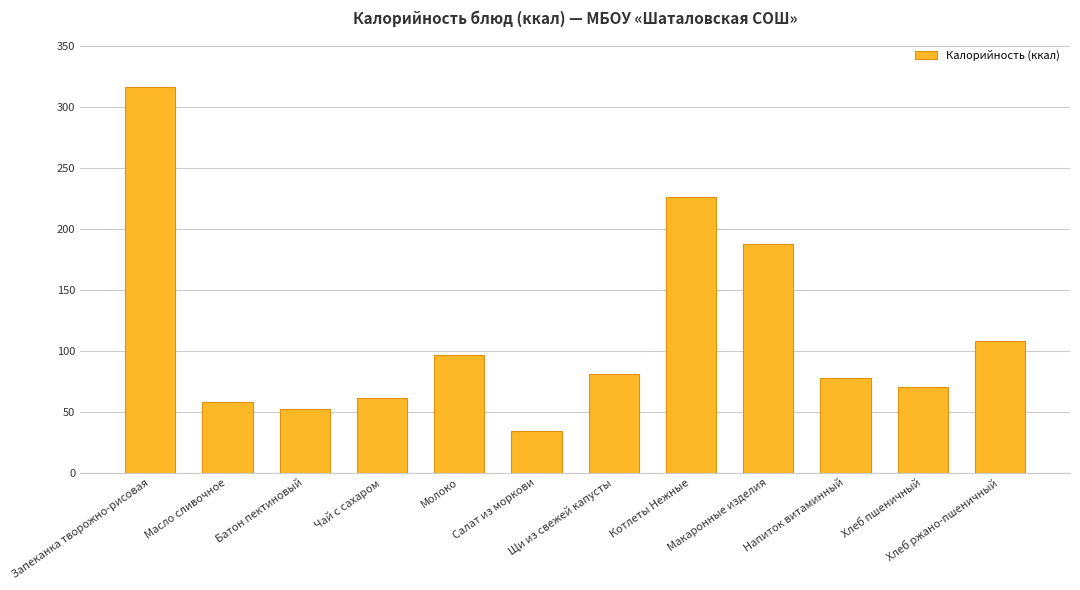

Is it true that the value at Щи из свежей капусты is 81.4?

True